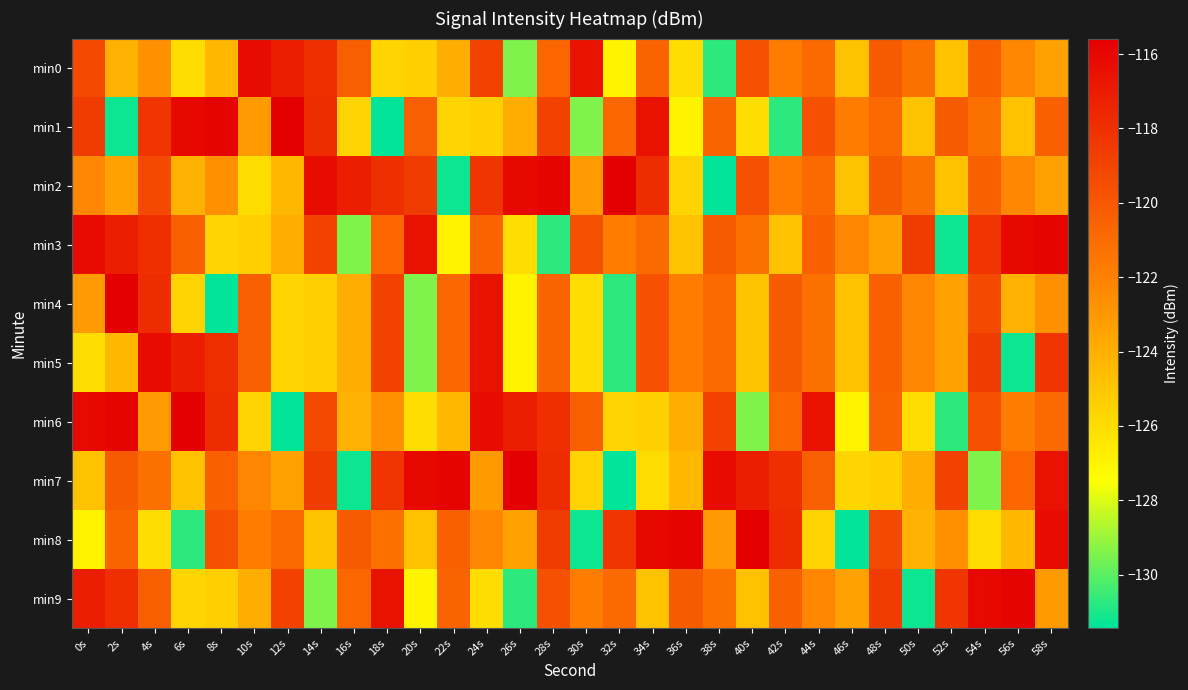

List the series in order of their peak value, highest first.

min1, min2, min4, min6, min7, min8, min3, min9, min0, min5